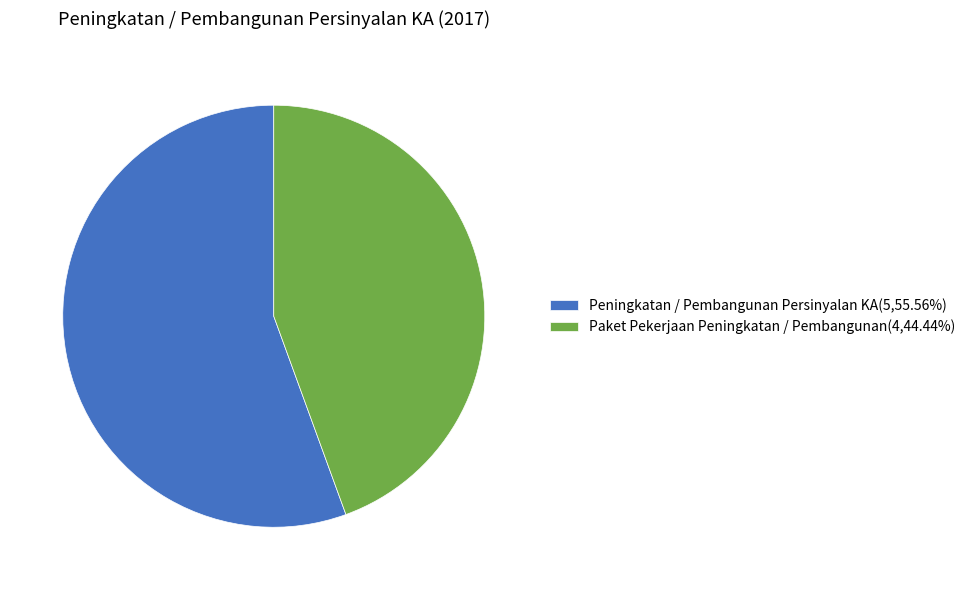

The Peningkatan / Pembangunan Persinyalan KA slice represents 68% of the pie. True or false?

False